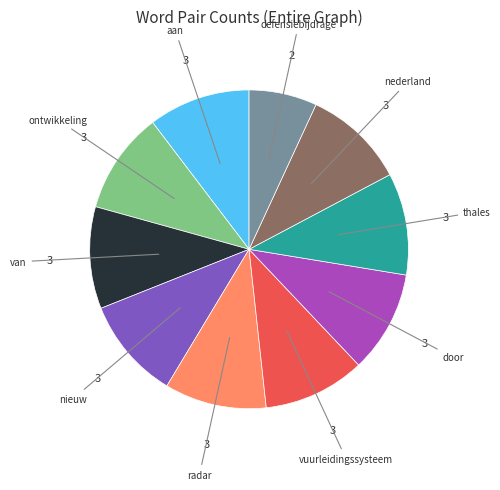

Approximately how many times larger is the value at vuurleidingssysteem compared to defensiebijdrage?

1.5